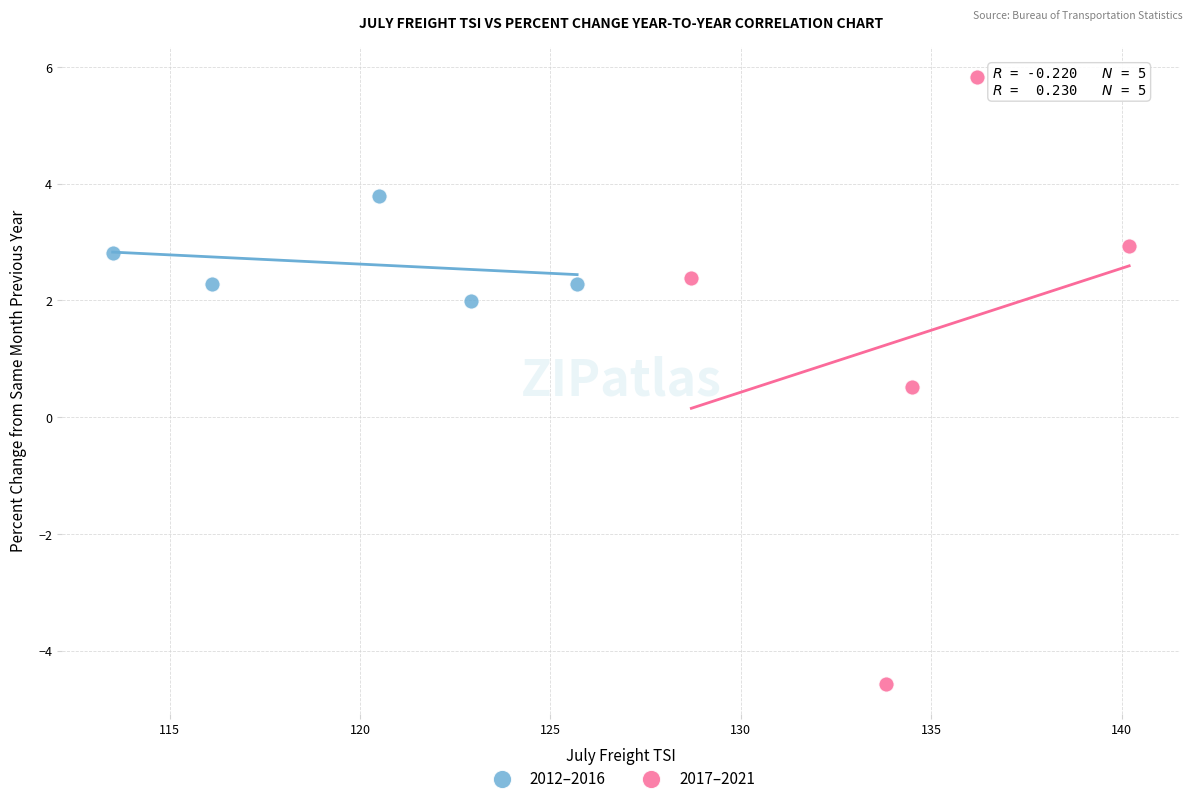

Which series has the largest Y range (max minus min)?

2017–2021